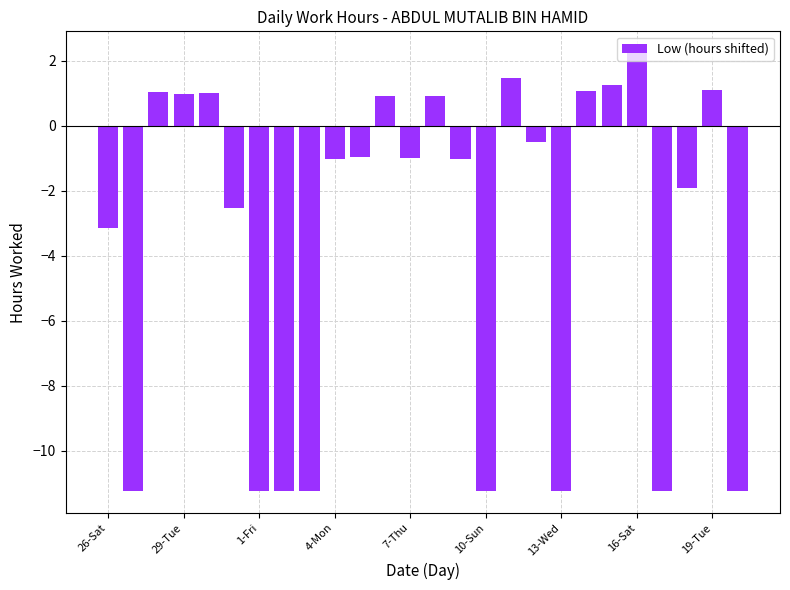

What is the value of the 9th bar from the left?

-11.2